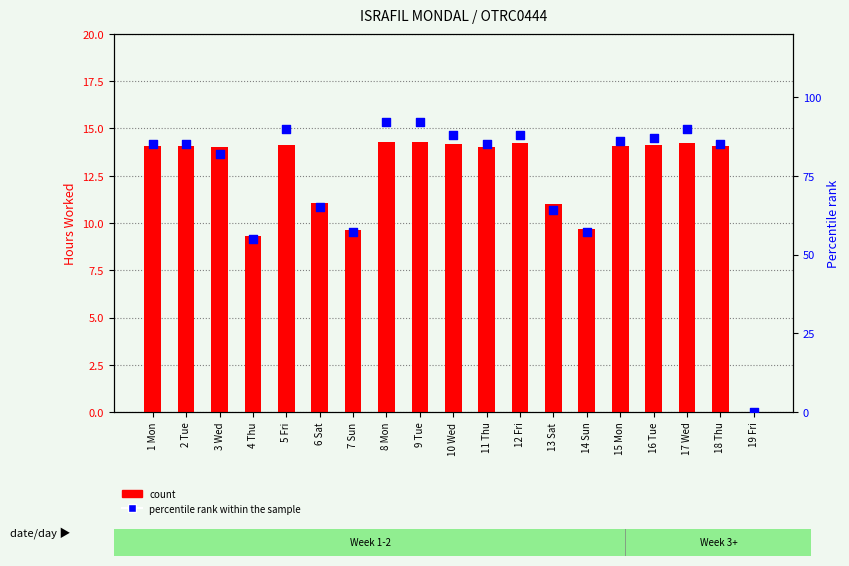

What are all the series names shown in the legend?

count, percentile rank within the sample